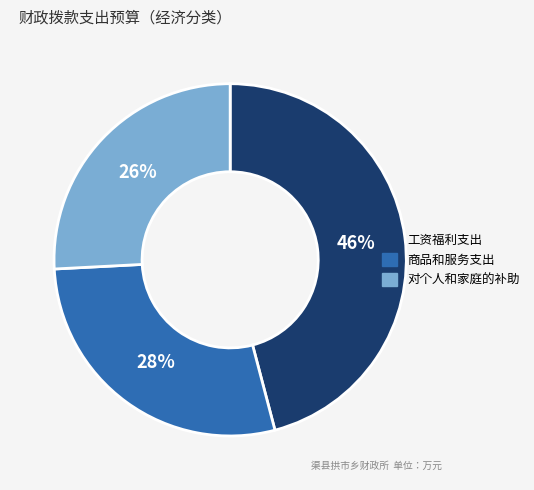

Which category has the biggest portion of the pie?

工资福利支出